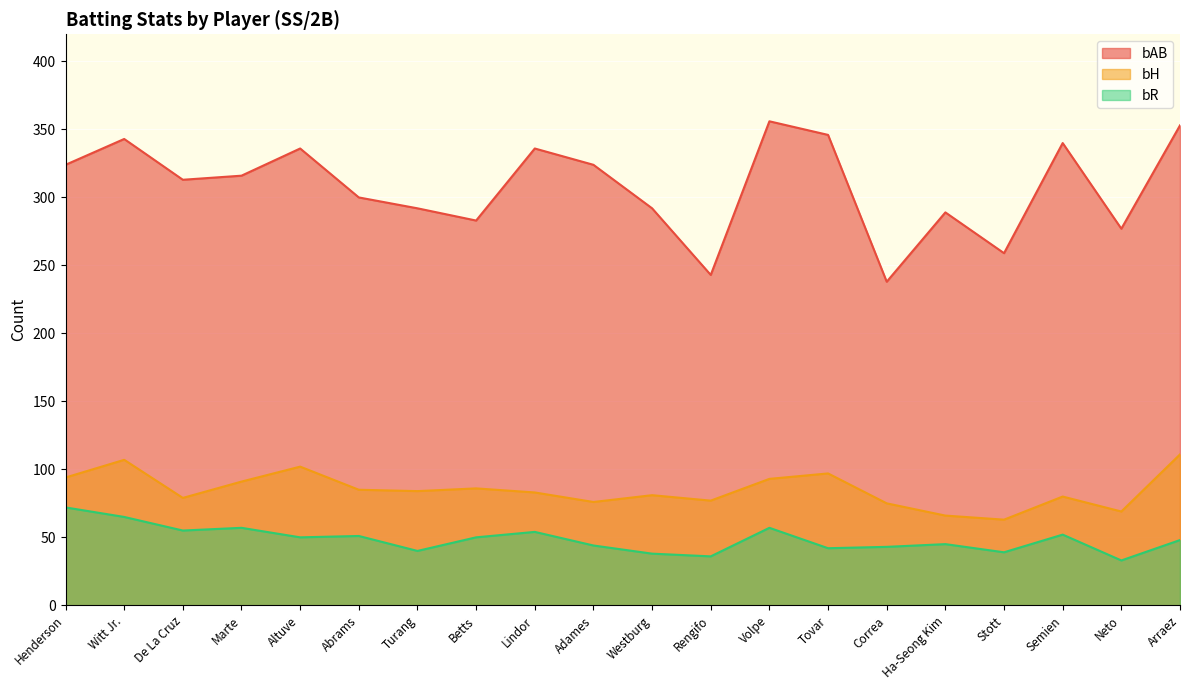

True or false: bR has more than 0 interior local peaks.

True